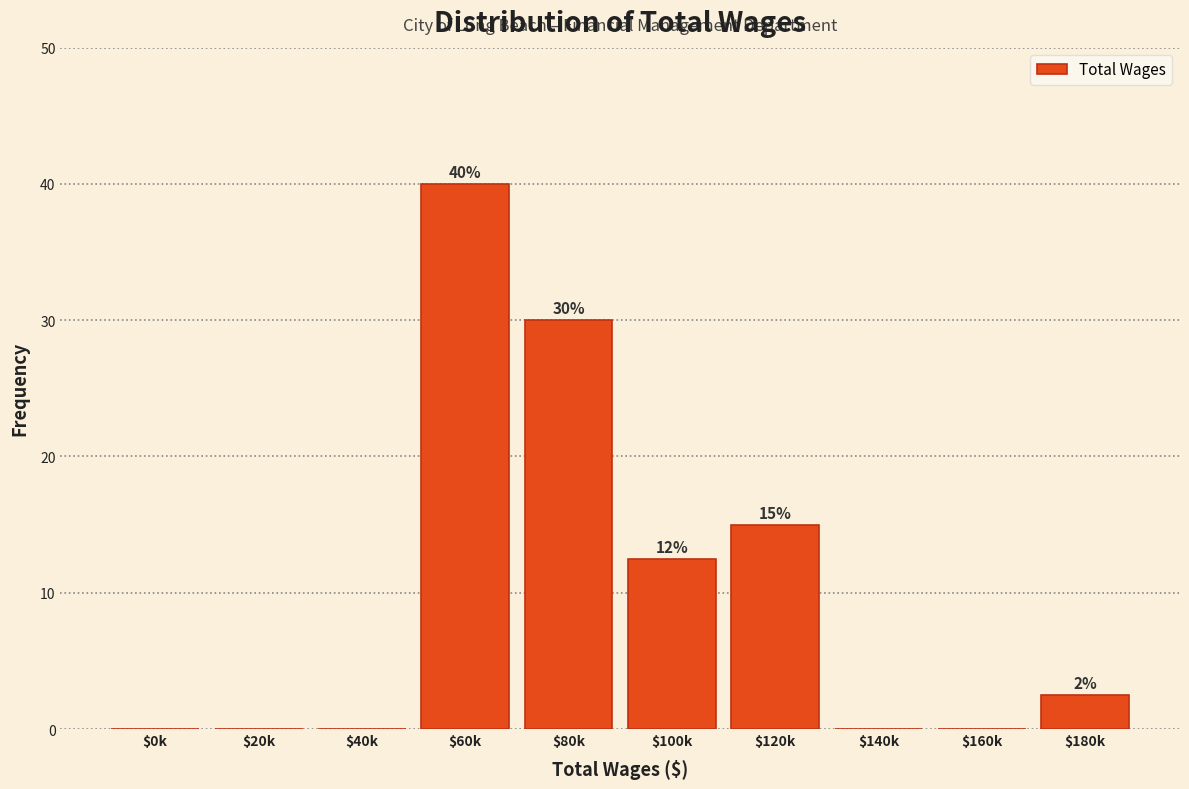

Is it true that the value at $0k is 0.0?

True